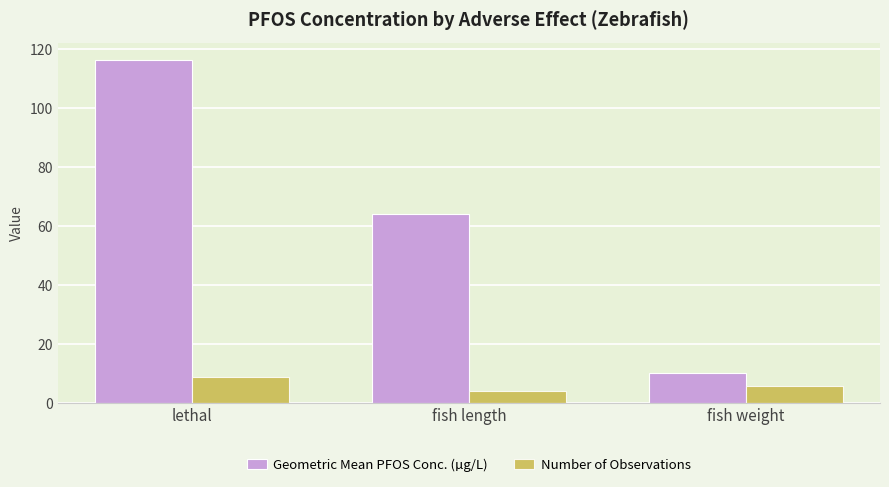

True or false: Number of Observations has a value of 1.5 at fish weight.

False